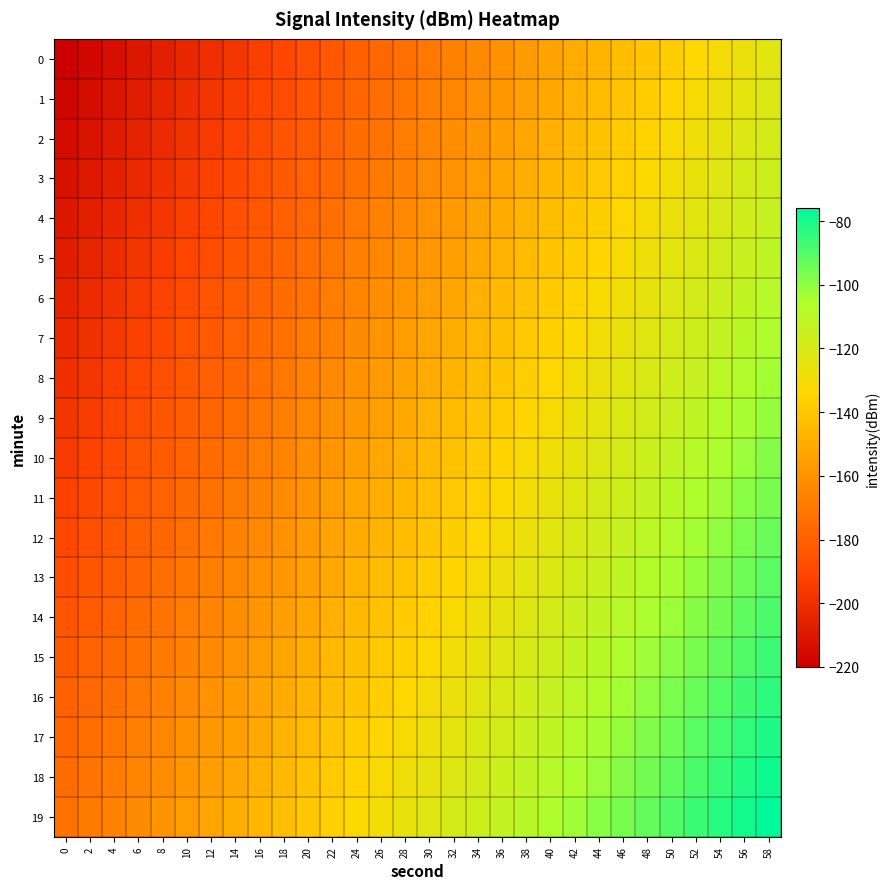

Which series has the largest total across all categories?

19